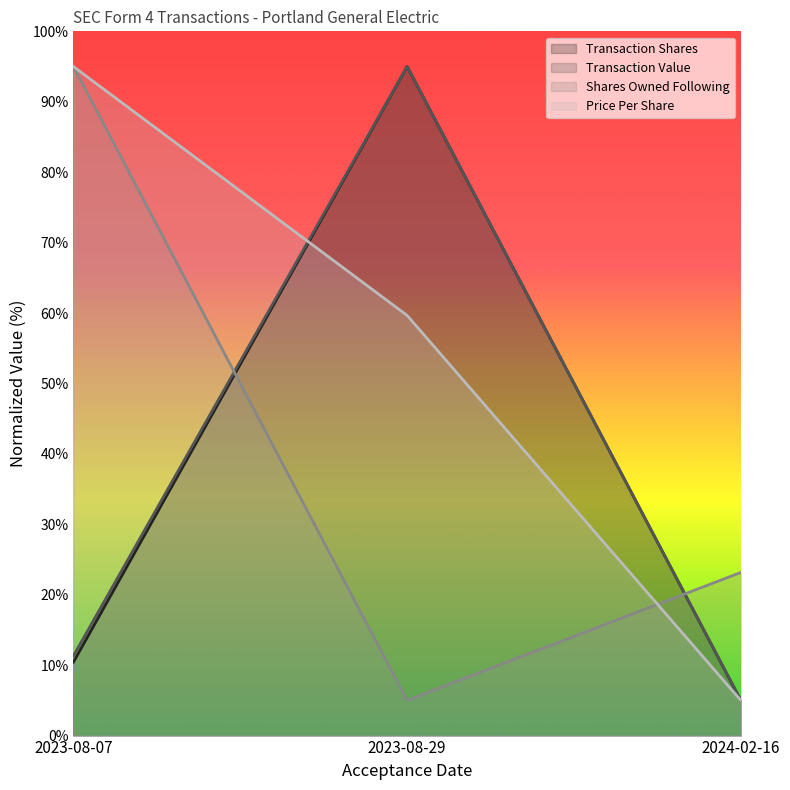

At which label does Transaction Value reach its peak?

2023-08-29